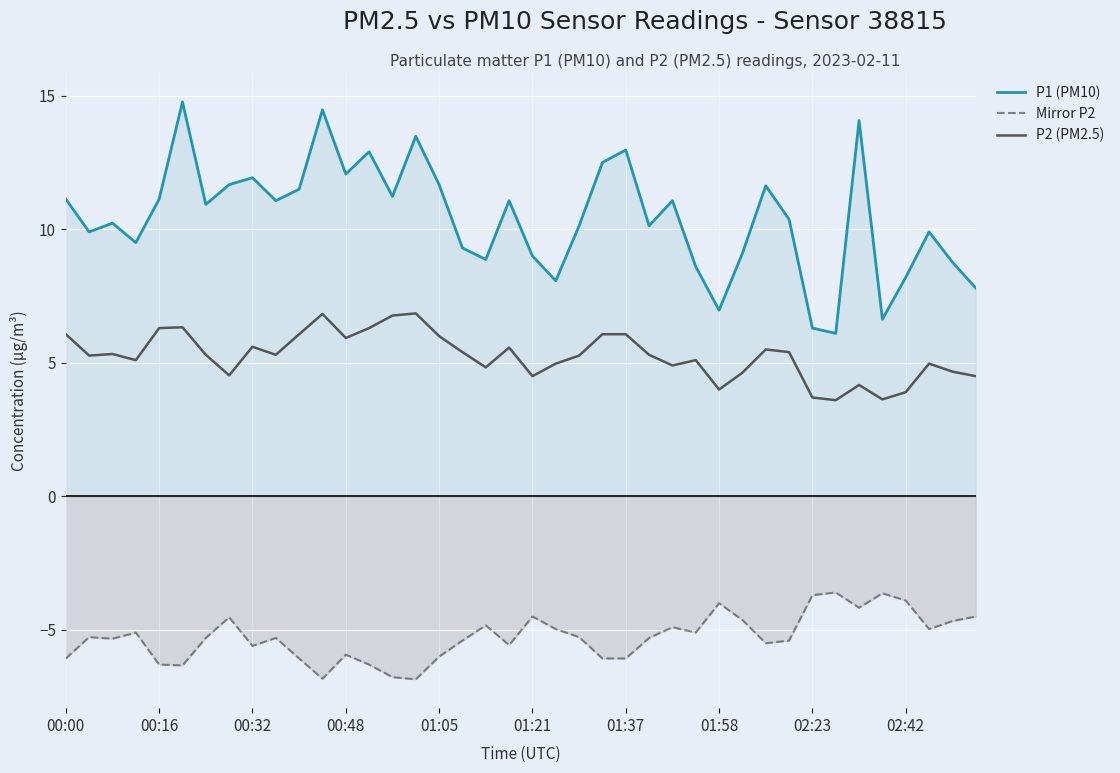

Which series has the largest total across all categories?

P1 (PM10)